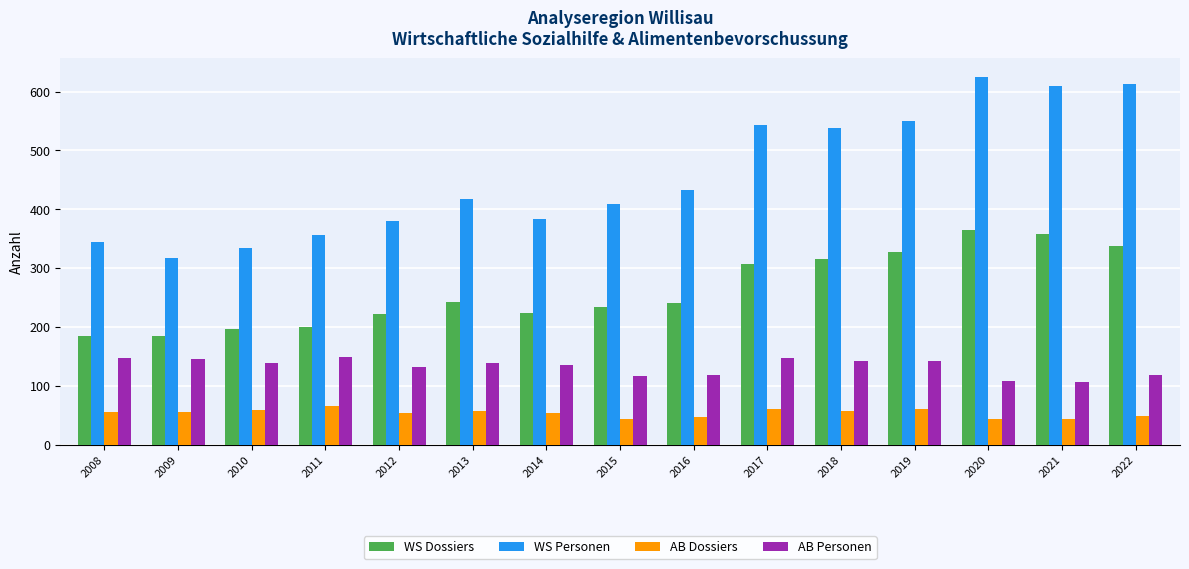

The value of WS Dossiers at 2022 is 337. True or false?

True